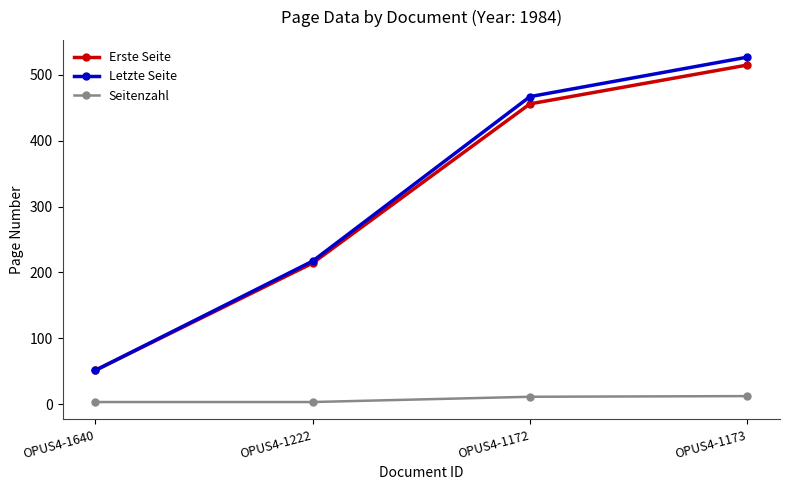

What value does the Seitenzahl series have at OPUS4-1172?

11